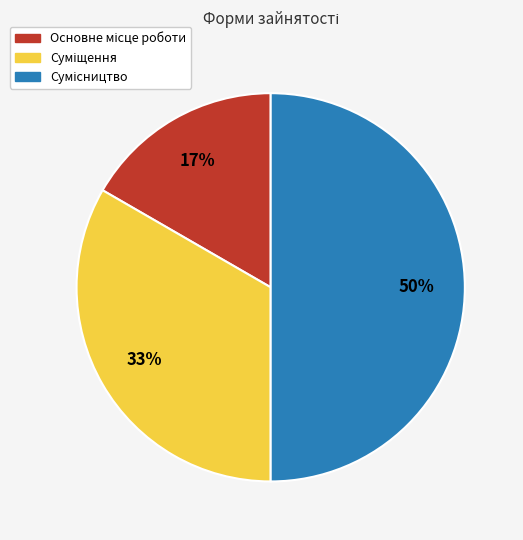

To the nearest percent, what is the difference between the largest and smallest slice percentages?

33%